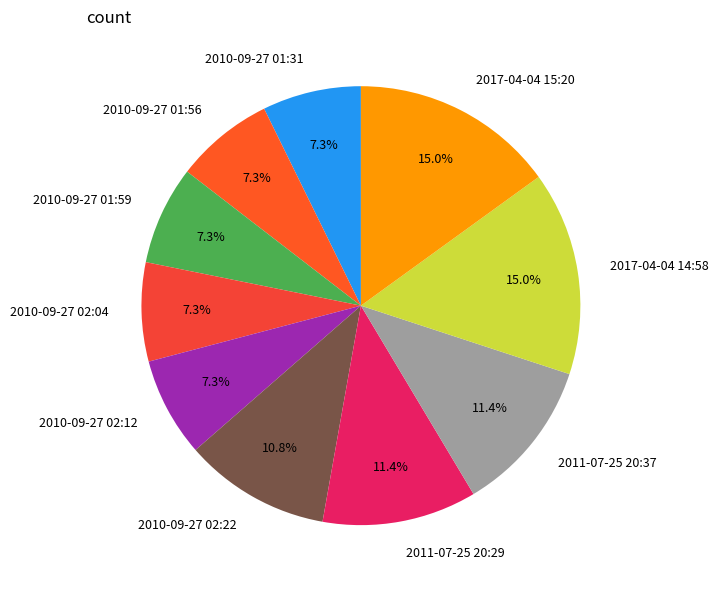

Does any single category account for the majority?

No